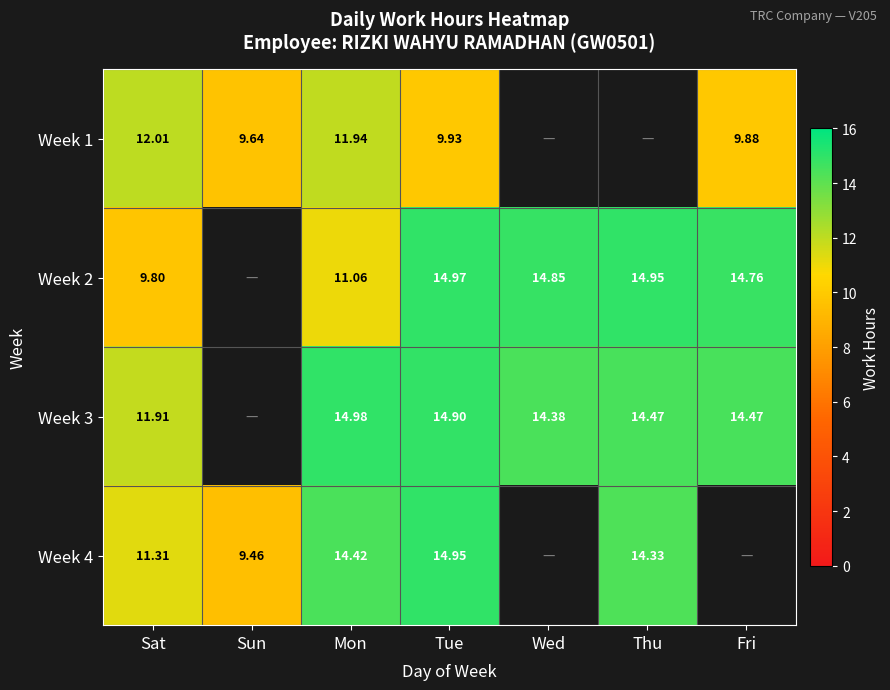

Is the value of Week 3 at Tue greater than the value of Week 2 at Fri?

Yes